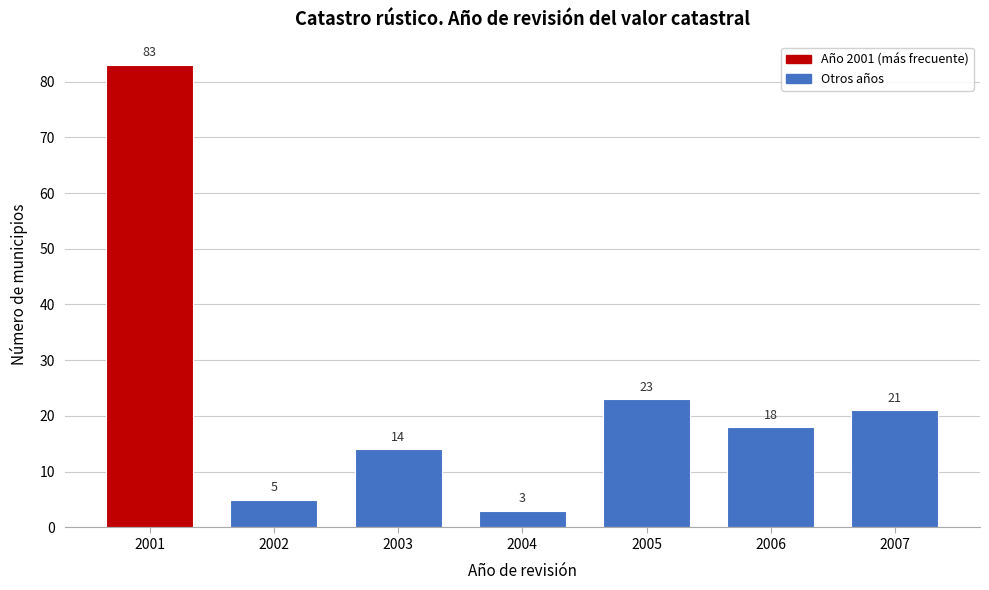

Reading left to right, transcribe all the data shown in this chart.

83	5	14	3	23	18	21